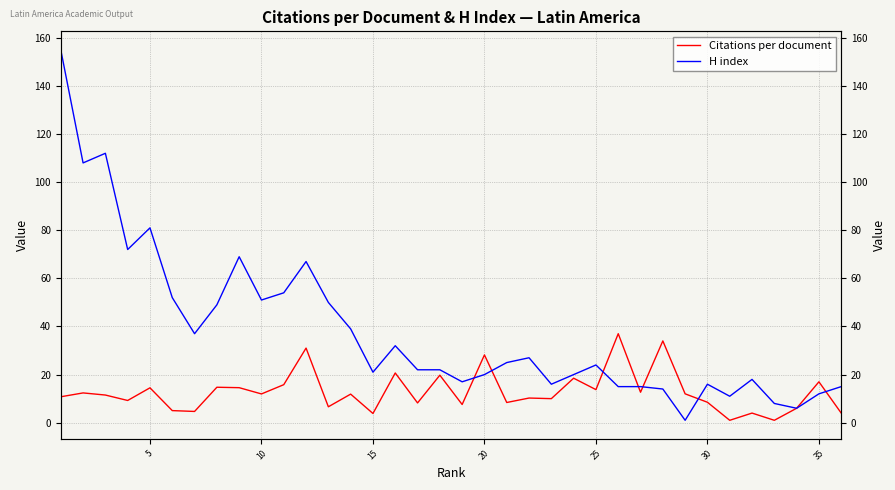

What is the smallest value displayed?

1.0